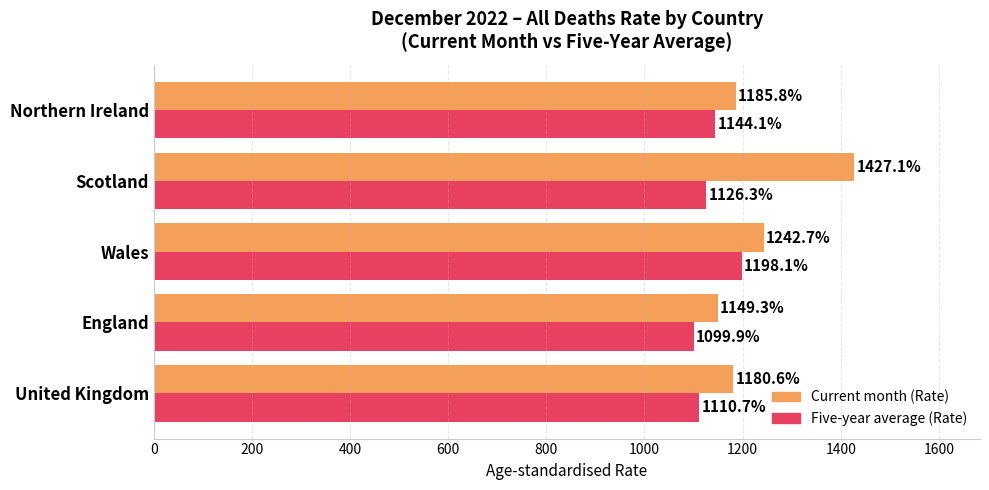

Which series changed the most between Wales and Northern Ireland?

Current month (Rate)